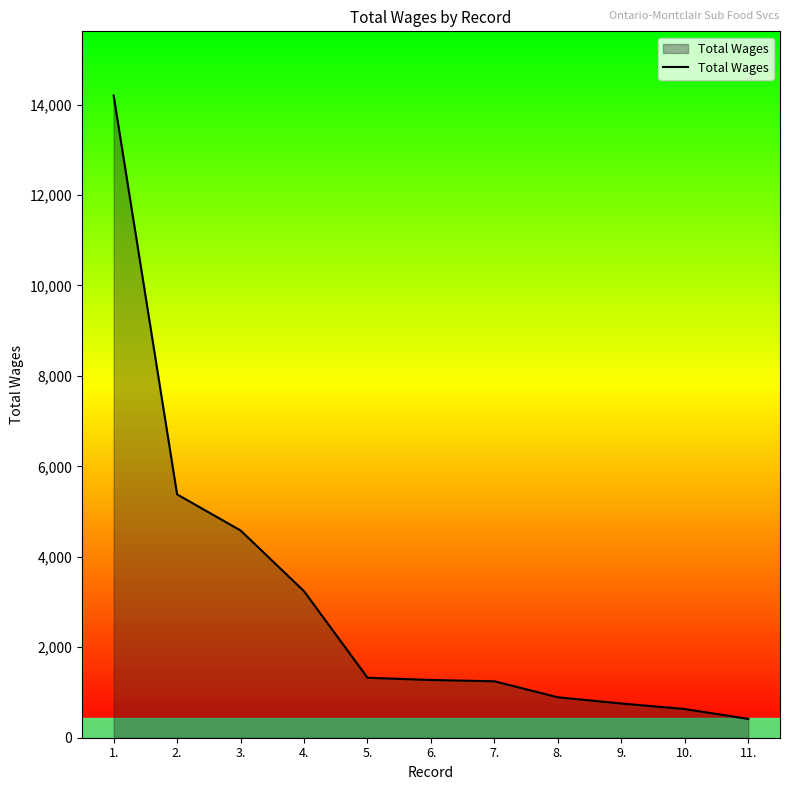

What is the change in value from 4. to 10.?

-2606